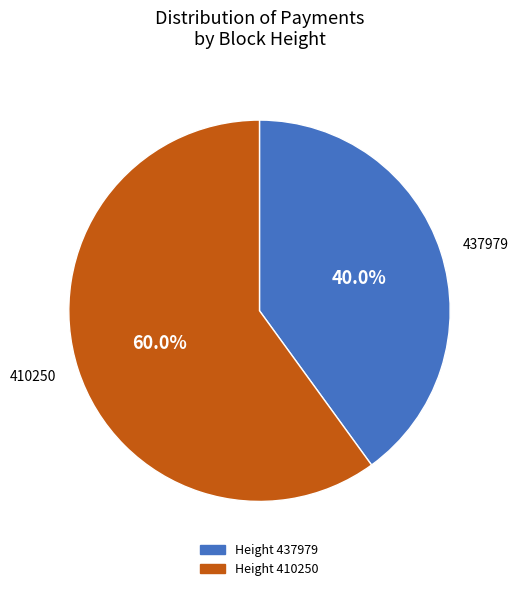

Is there a majority slice in this chart?

Yes